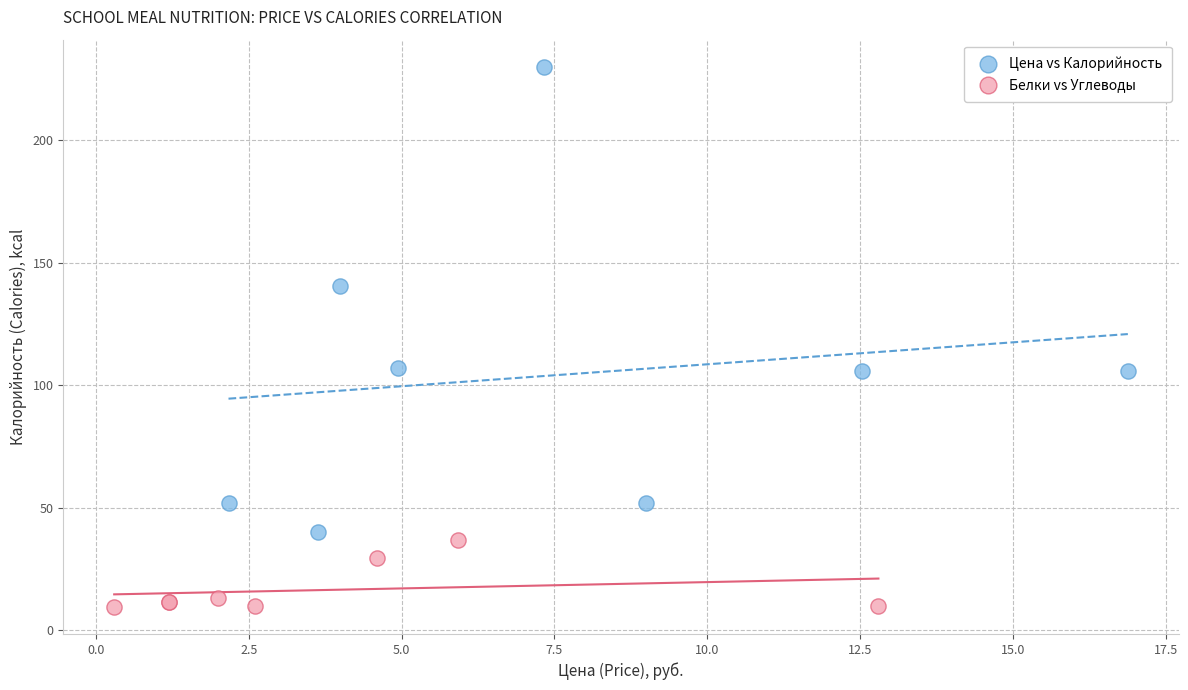

What are all the series names shown in the legend?

Цена vs Калорийность, Белки vs Углеводы